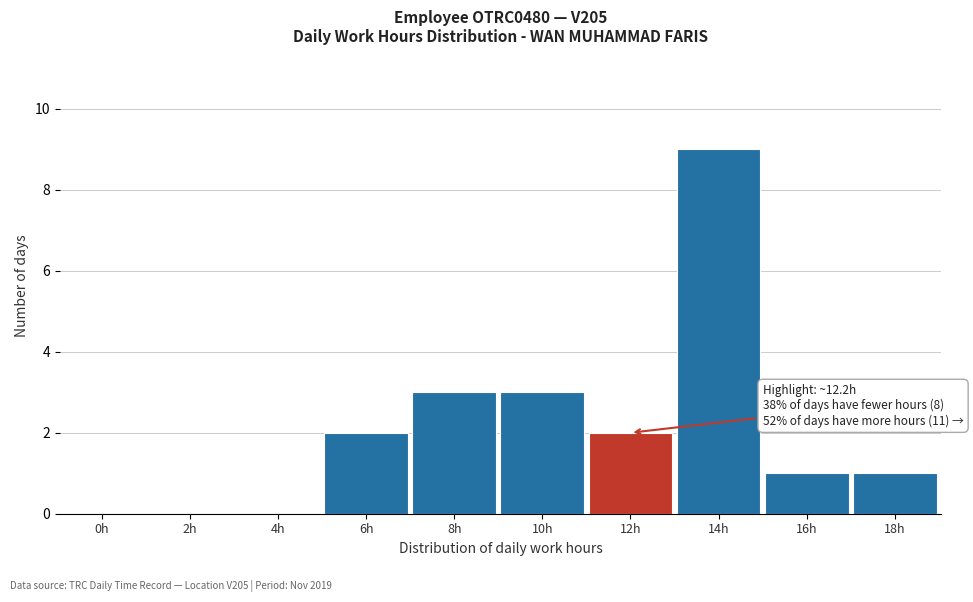

Reading right to left, what are all the values shown in this chart?

18h=1	16h=1	14h=9	12h=2	10h=3	8h=3	6h=2	4h=0	2h=0	0h=0